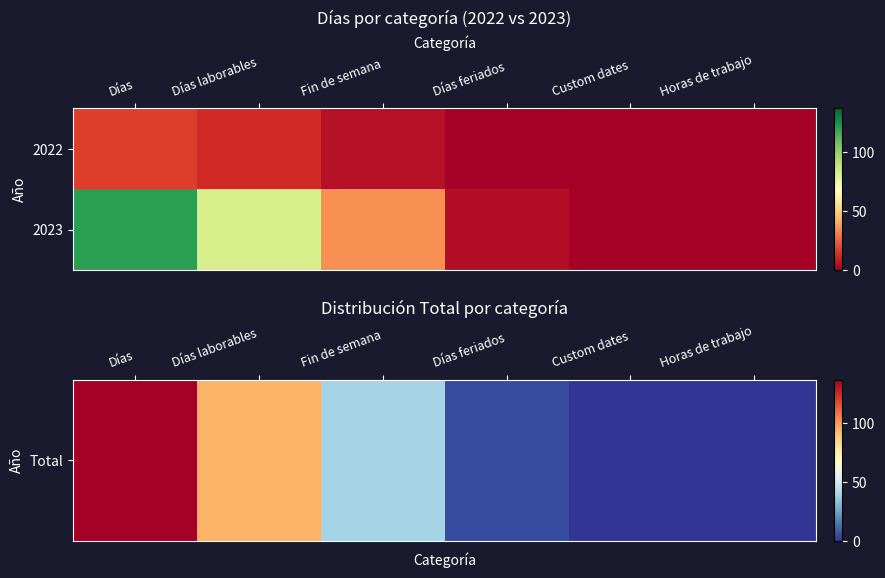

How many distinct data groups are displayed?

2